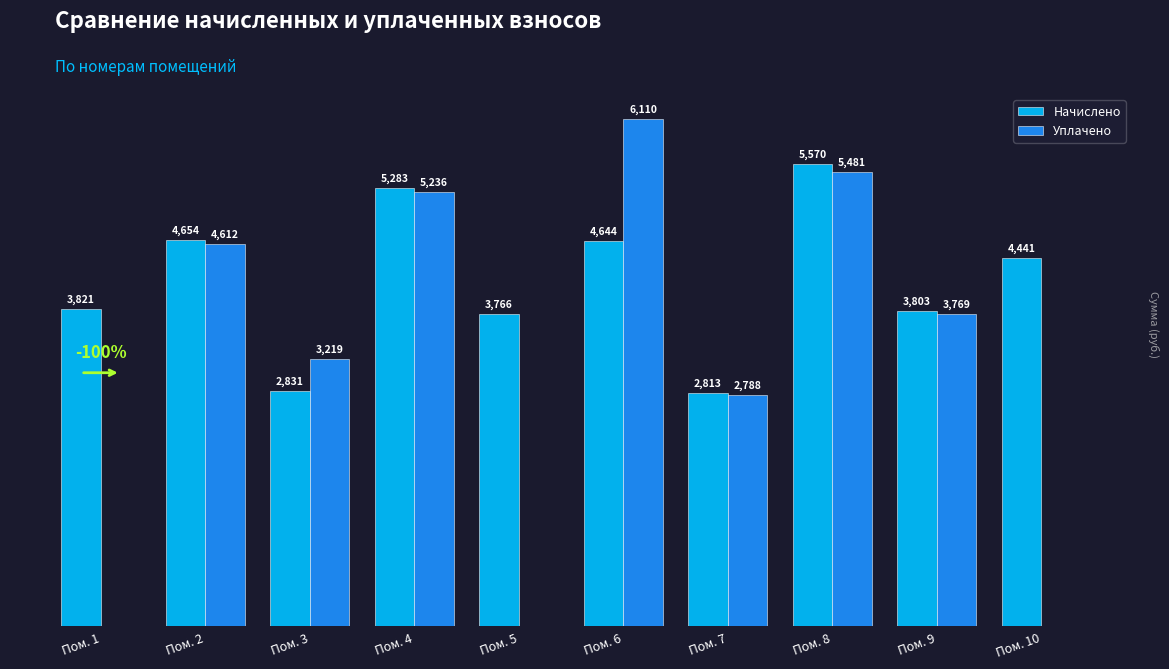

Where does the Начислено series first go above 4440?

Пом. 2